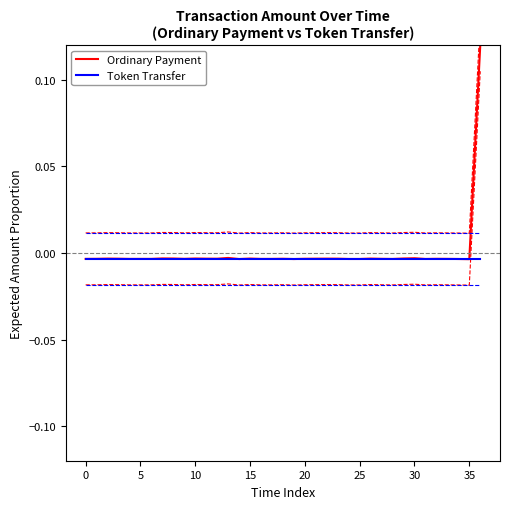

How many points are lower than both their immediate neighbors (excluding endpoints)?

11